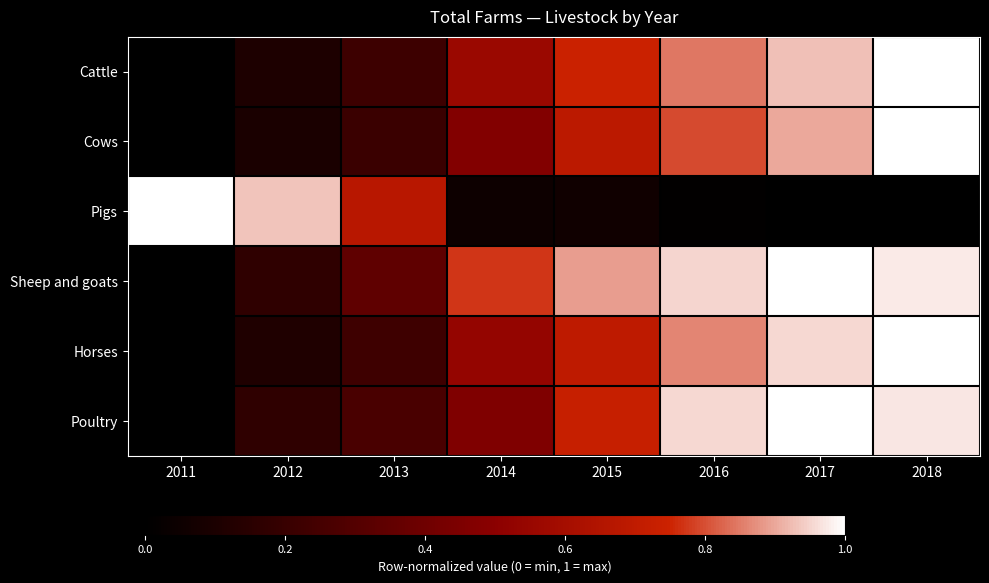

At which category is the sum across all series the highest?

2018